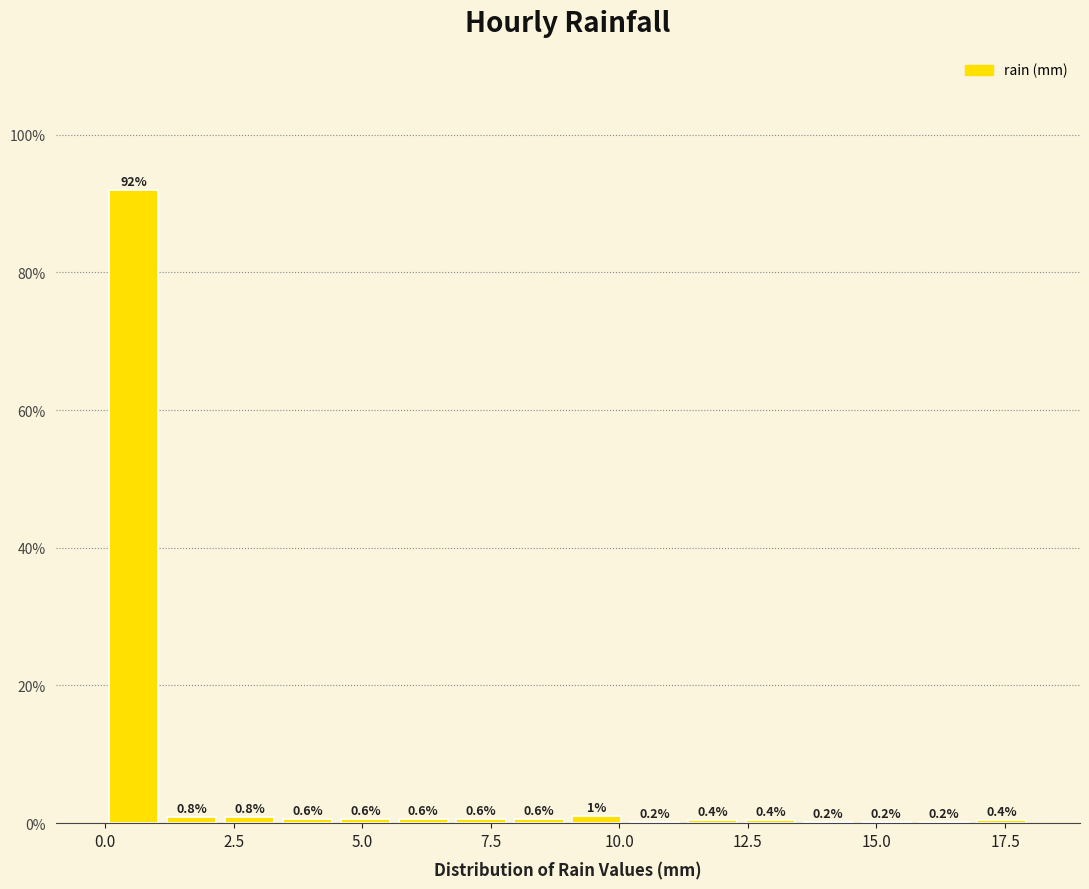

Around what value on the x-axis is the tallest bar? Give the approximate position of its centre, as read against the axis.

0.5